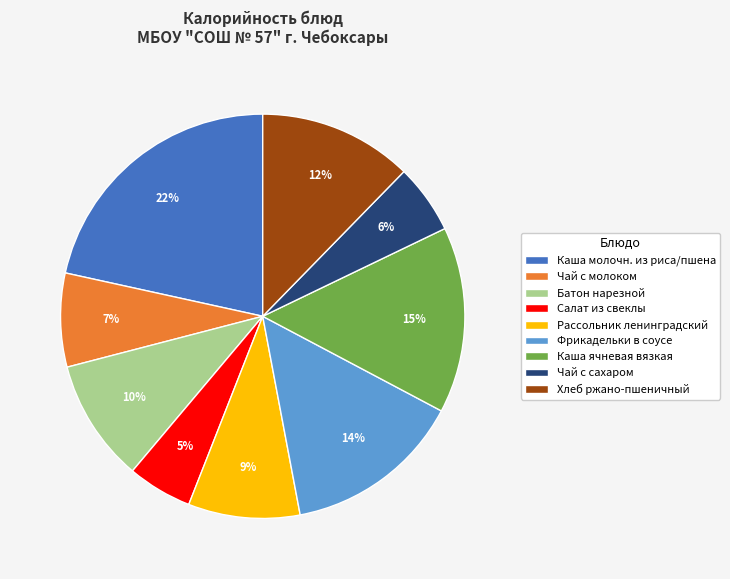

What is the largest slice in the pie chart?

Каша молочн. из риса/пшена